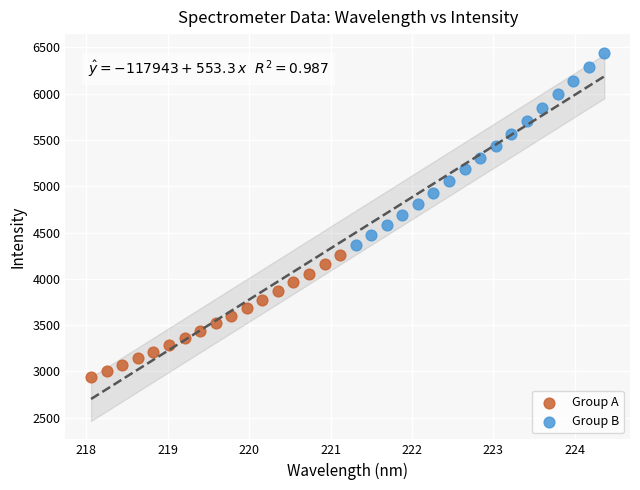

Which series reaches the minimum Y coordinate?

Group A